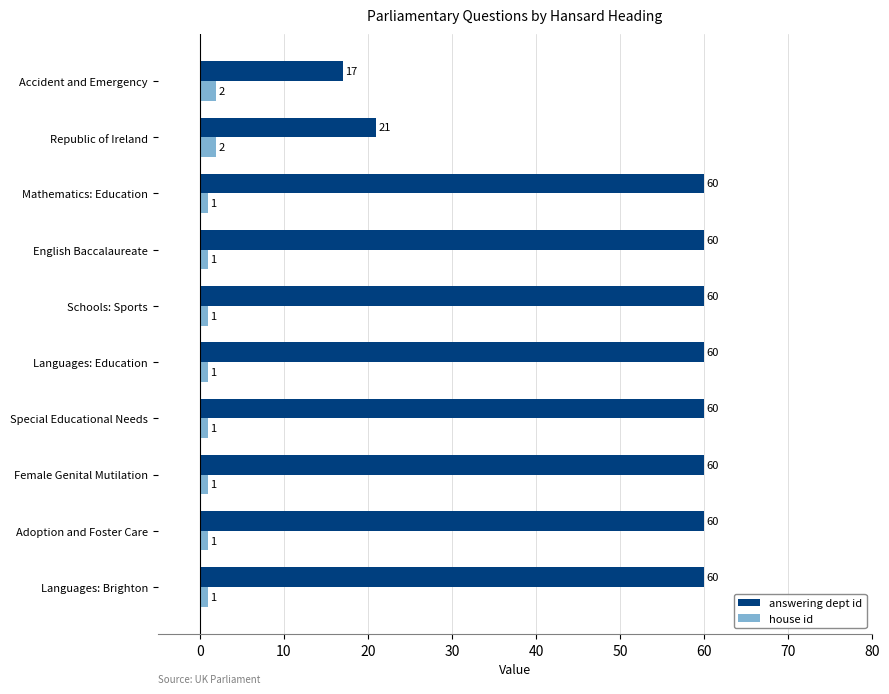

Which series has the largest total across all categories?

answering dept id